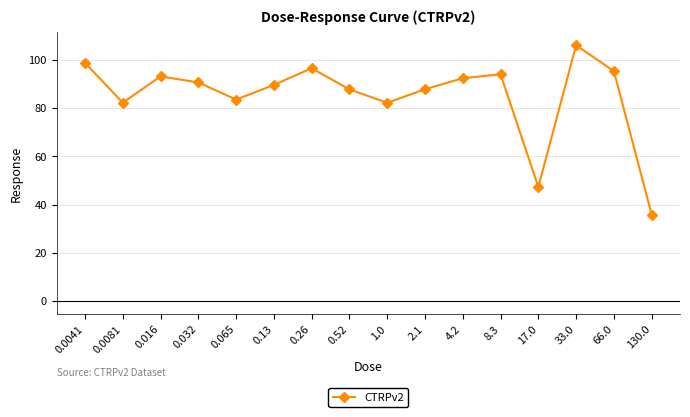

What is the ratio of the value at 0.52 to the value at 0.0041?

0.9